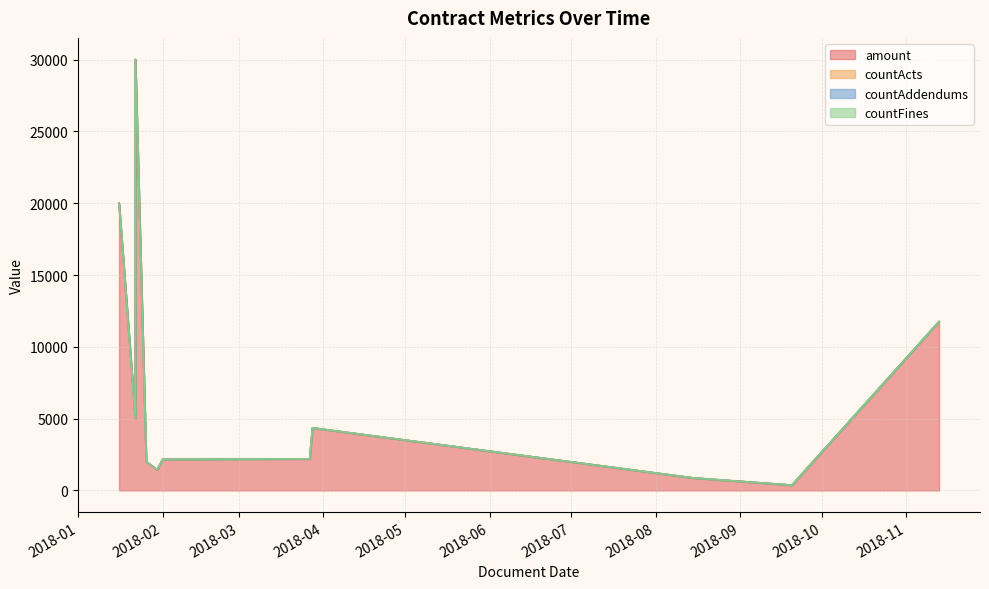

At which category does the chart reach its minimum across all series?

2018-02-01